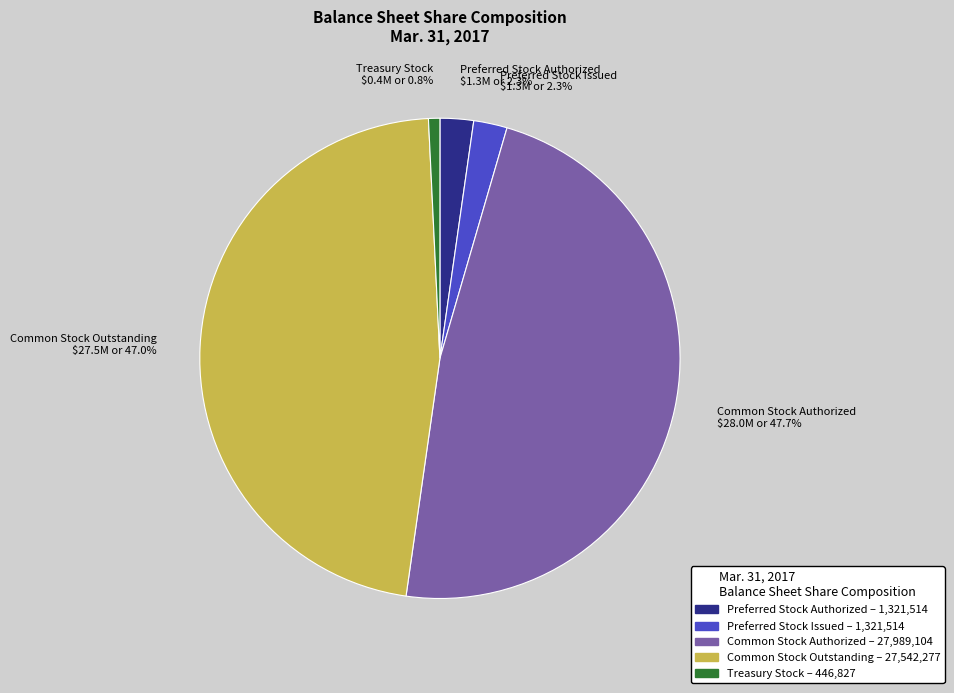

Between Common Stock Authorized and Preferred Stock Issued, which is larger?

Common Stock Authorized